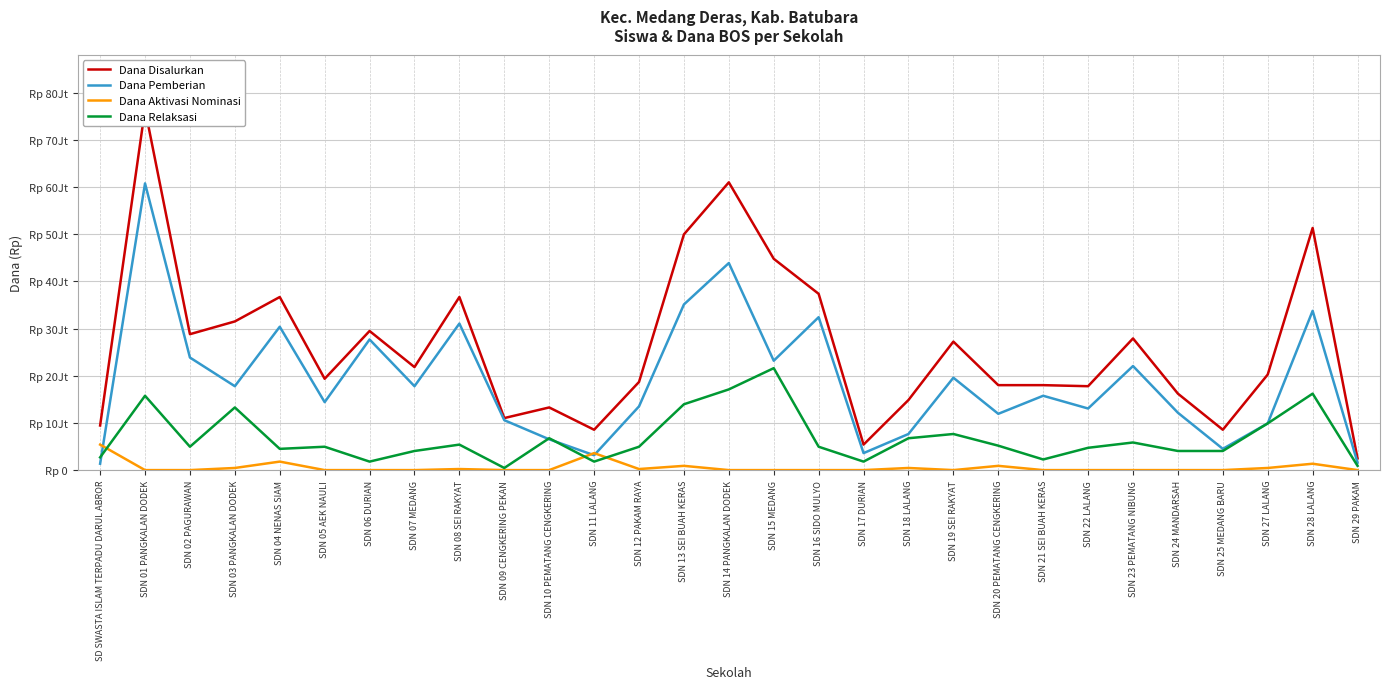

What is the sum of all Dana Disalurkan values?

762750000